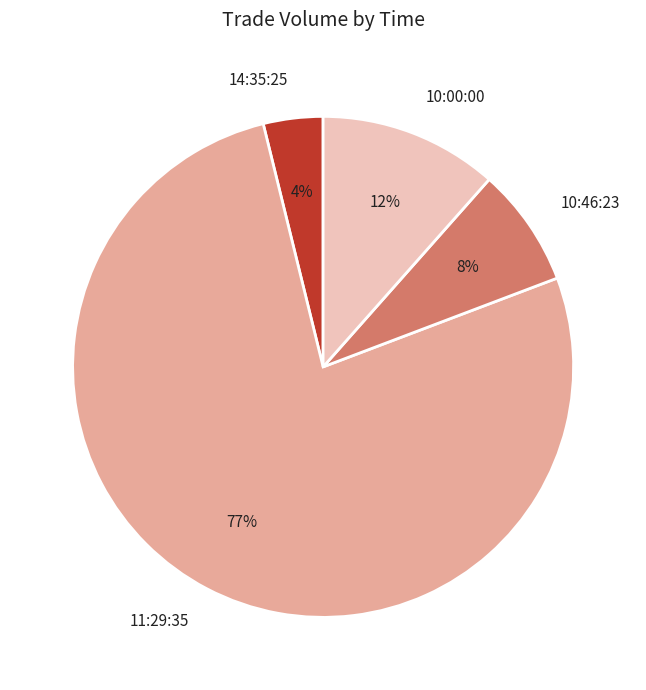

The 11:29:35 slice represents 91% of the pie. True or false?

False